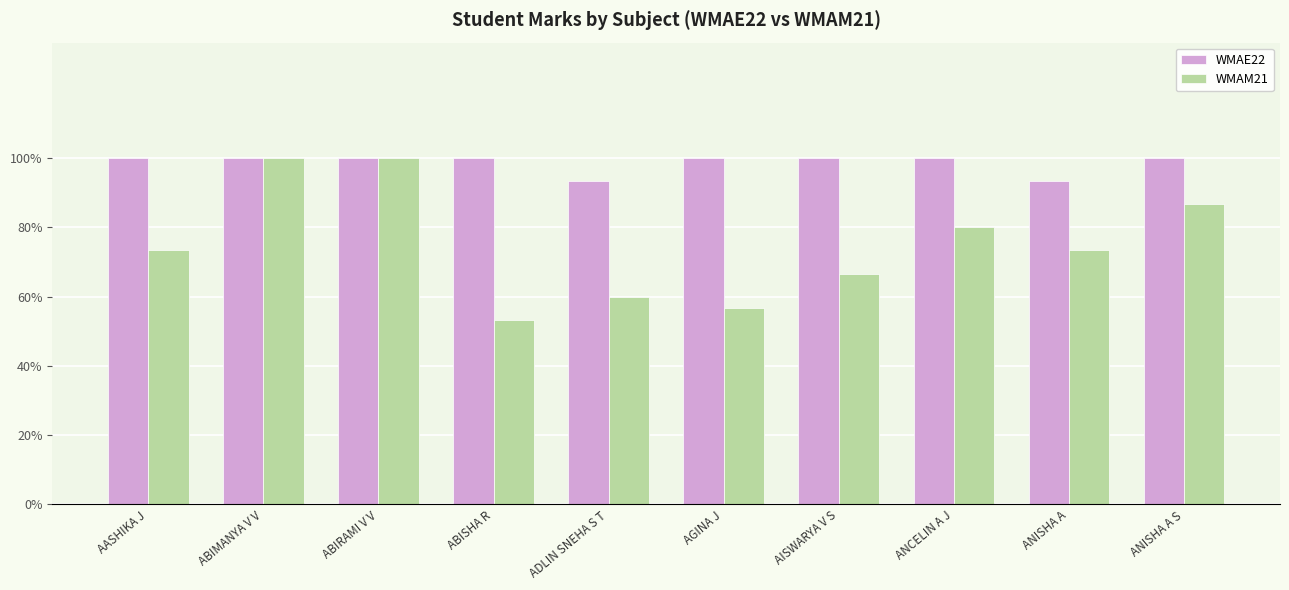

Which category has the lowest value in the WMAM21 series?

ABISHA R